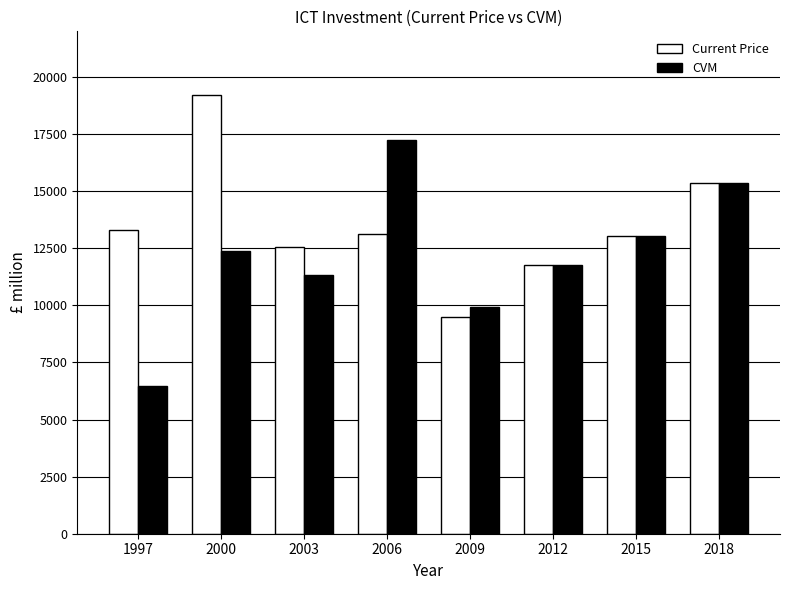

Which label corresponds to the largest value in the chart?

2000